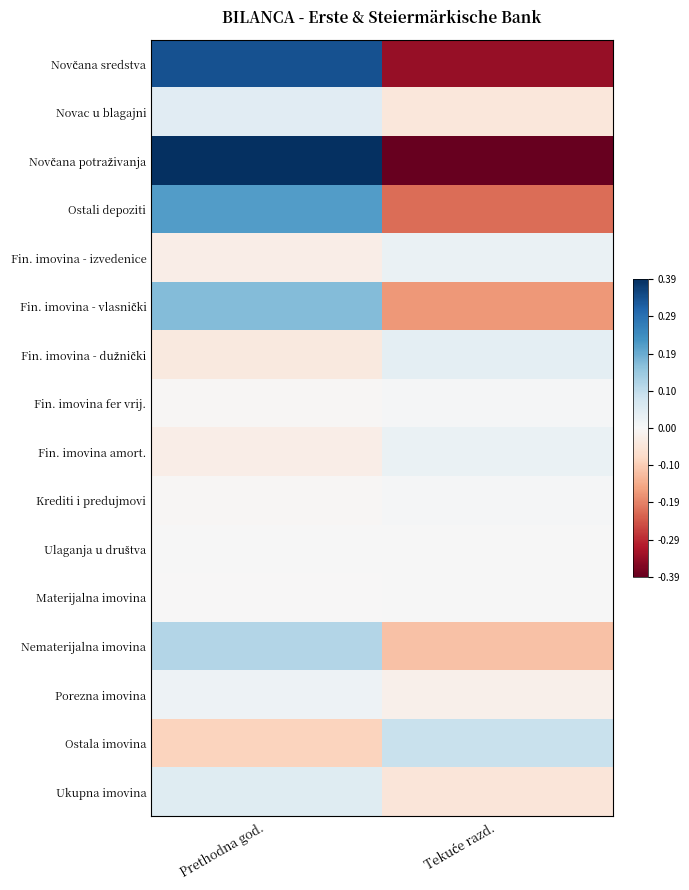

Which label corresponds to the smallest value in the chart?

Tekuće razd.